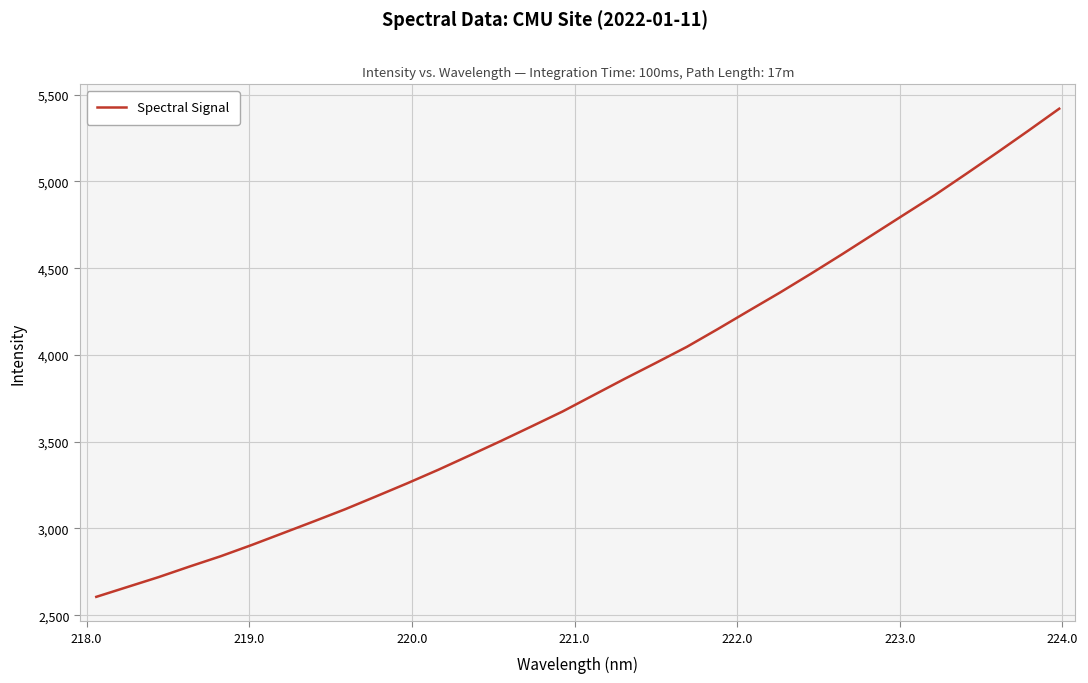

What is the difference between the maximum and minimum values?

2813.5